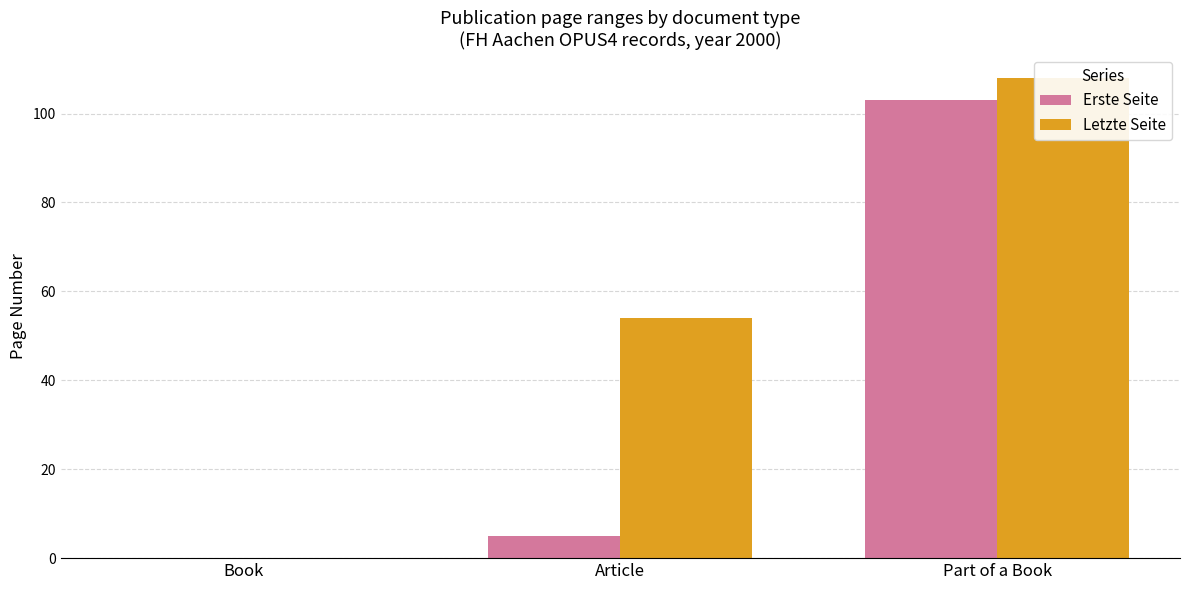

How many bars are there in total?

6